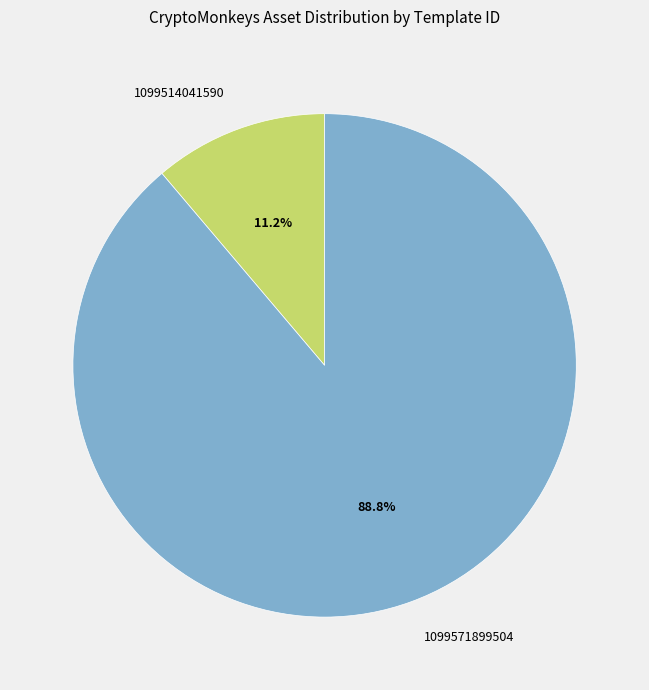

To the nearest percent, what portion does 1099514041590 represent?

11%